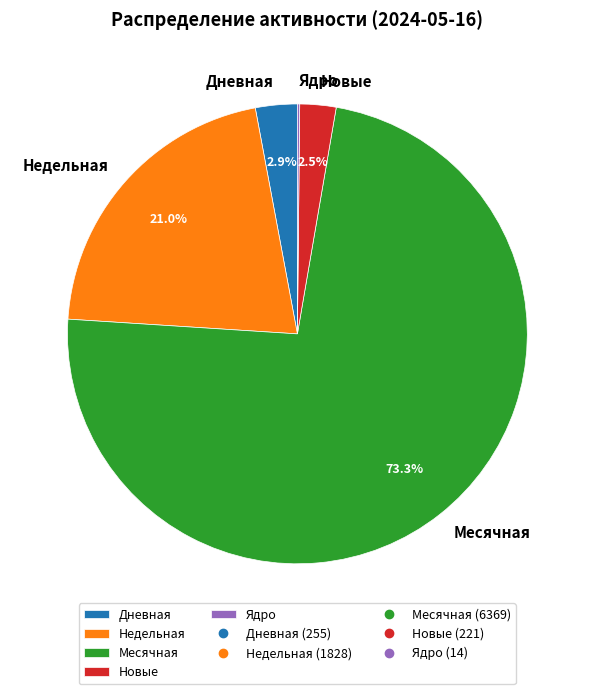

Which slice is the largest?

Месячная